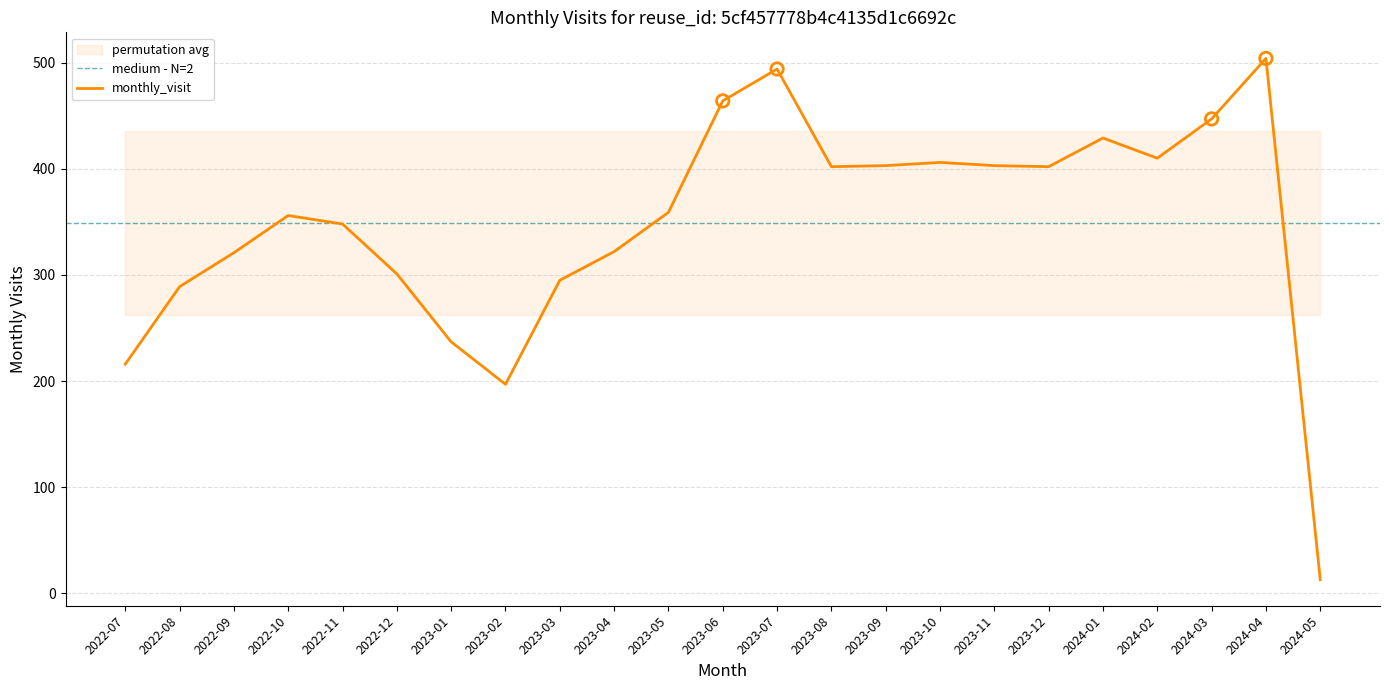

Between 2022-10 and 2022-08, which is larger?

2022-10